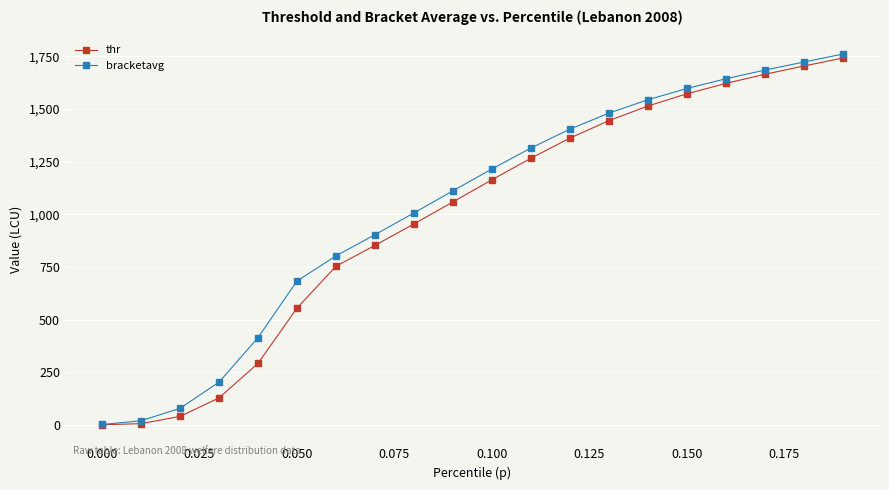

What is the maximum value shown in the chart?

1760.3